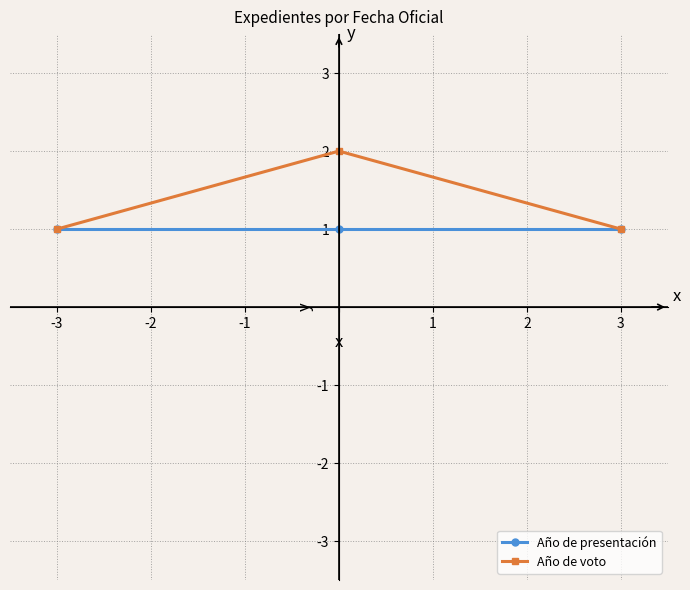

List the series in order of their peak value, highest first.

Año de voto, Año de presentación